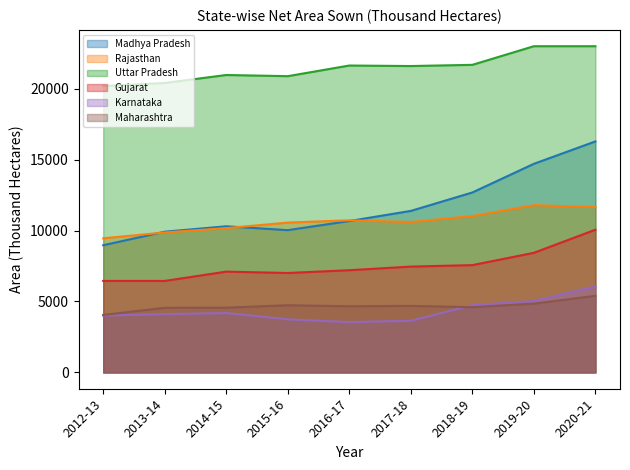

What are all the series names shown in the legend?

Madhya Pradesh, Rajasthan, Uttar Pradesh, Gujarat, Karnataka, Maharashtra